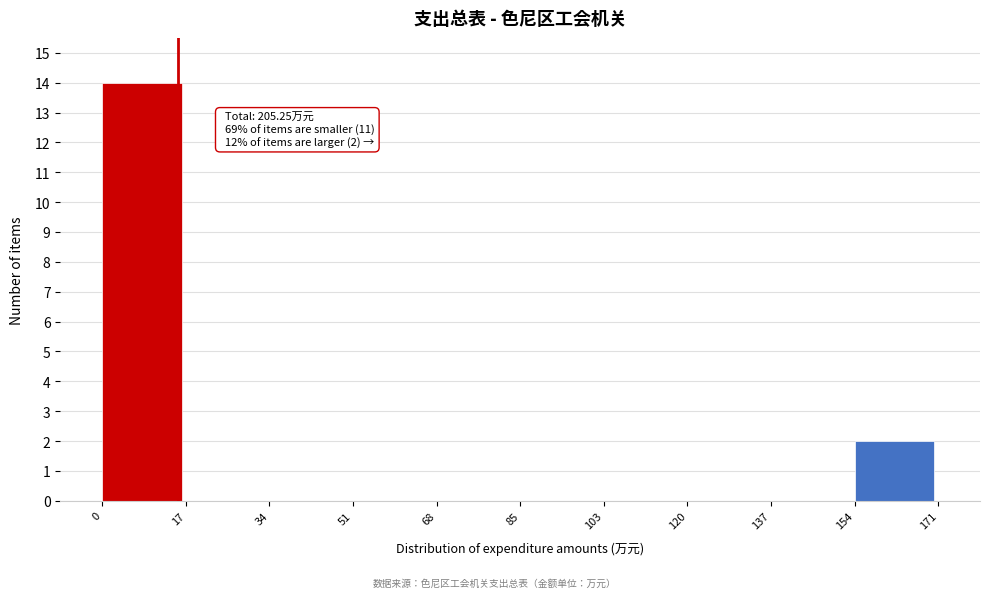

Over which range of the x-axis is the bar tallest?

0 to 17